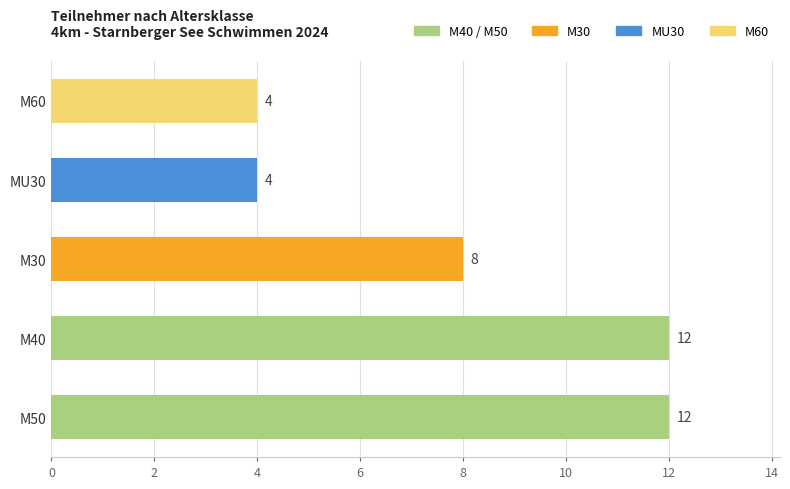

What is the sum of all values?

40